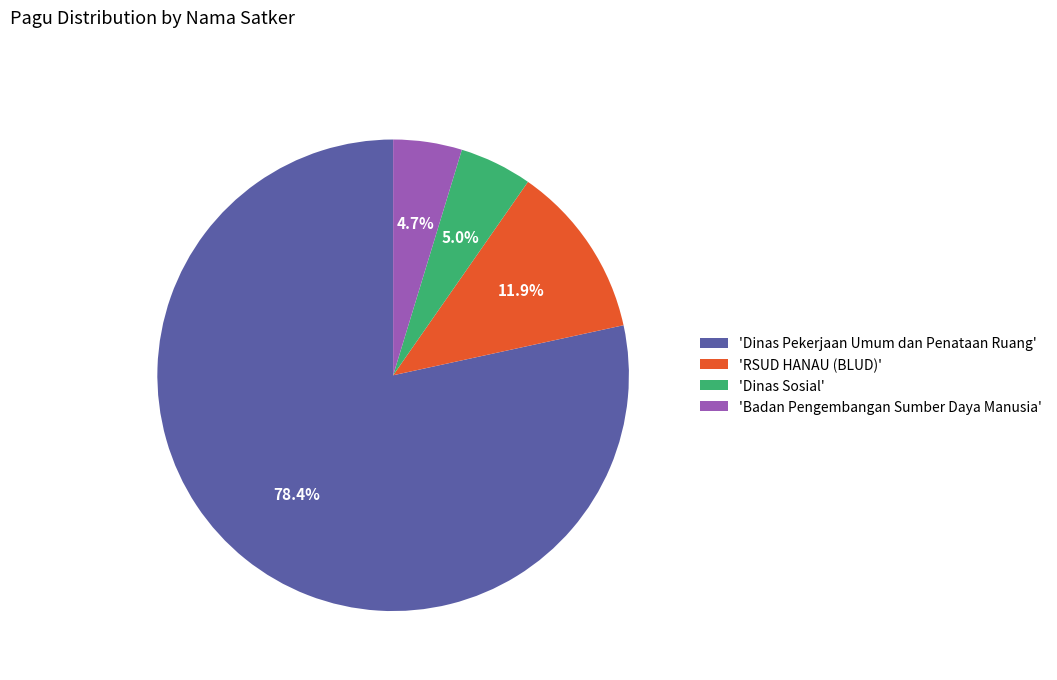

Combined, do 'RSUD HANAU (BLUD)' and 'Badan Pengembangan Sumber Daya Manusia' account for over 50%?

No